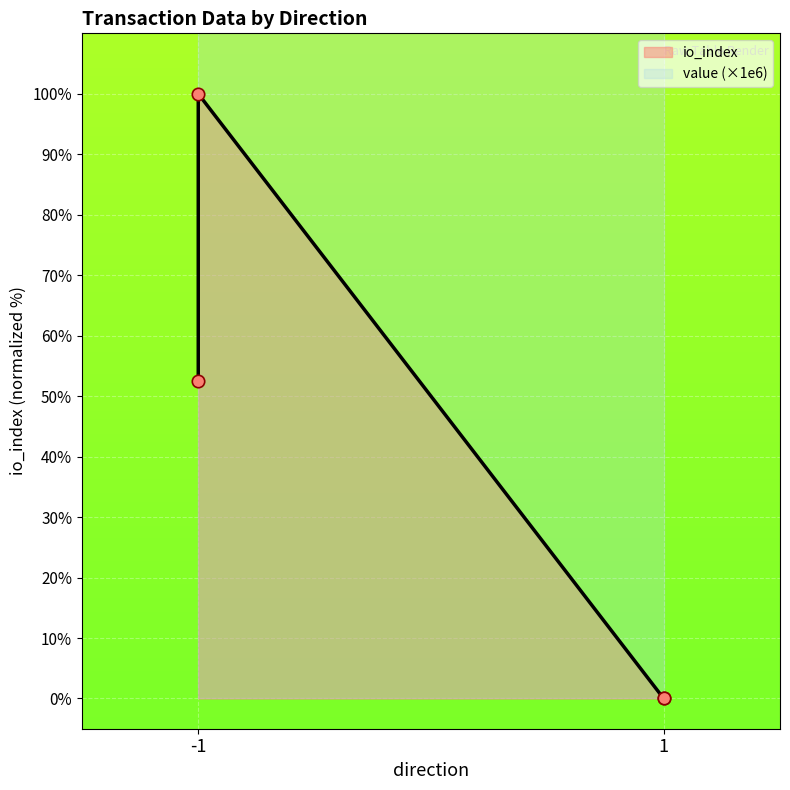

Between 1 and -1, which is larger?

-1